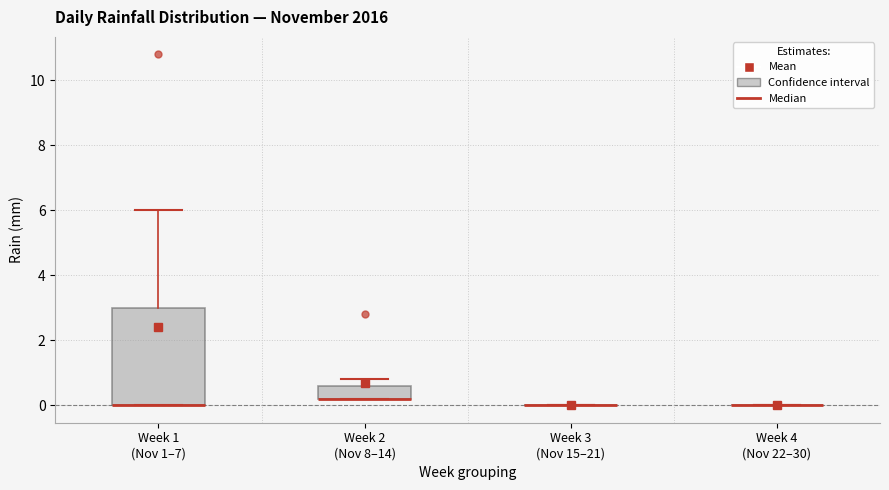

Reading left to right, transcribe this box plot: for each box, give where its median line is, the range the box spans, and where its two whiskers end, as read against the y-axis. The values are not printed on the chart, so give them approximately, as read against the axis.

Week 1 (Nov 1–7): median 0.0 (drawn on the box's lower edge), box 0.0 to 3.0, whiskers 0.0 to 6.0
Week 2 (Nov 8–14): median 0.2 (drawn on the box's lower edge), box 0.2 to 0.6, whiskers 0.2 to 0.8
Week 3 (Nov 15–21): box collapsed to a line at 0.0, whiskers 0.0 to 0.0
Week 4 (Nov 22–30): box collapsed to a line at 0.0, whiskers 0.0 to 0.0